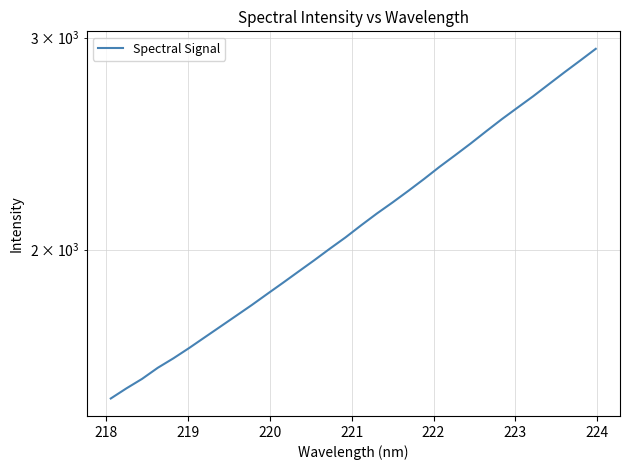

Is it true that the value at 24 is 842.4?

False